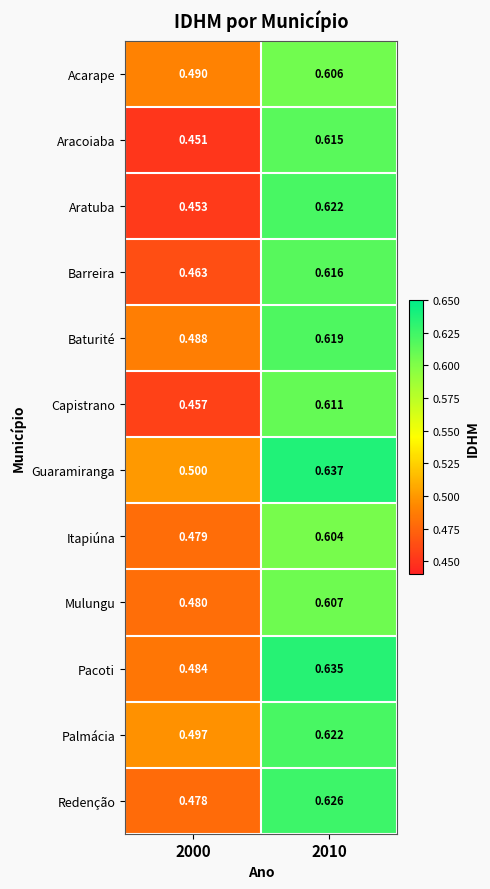

What is the total value across all series at 2000?

5.7